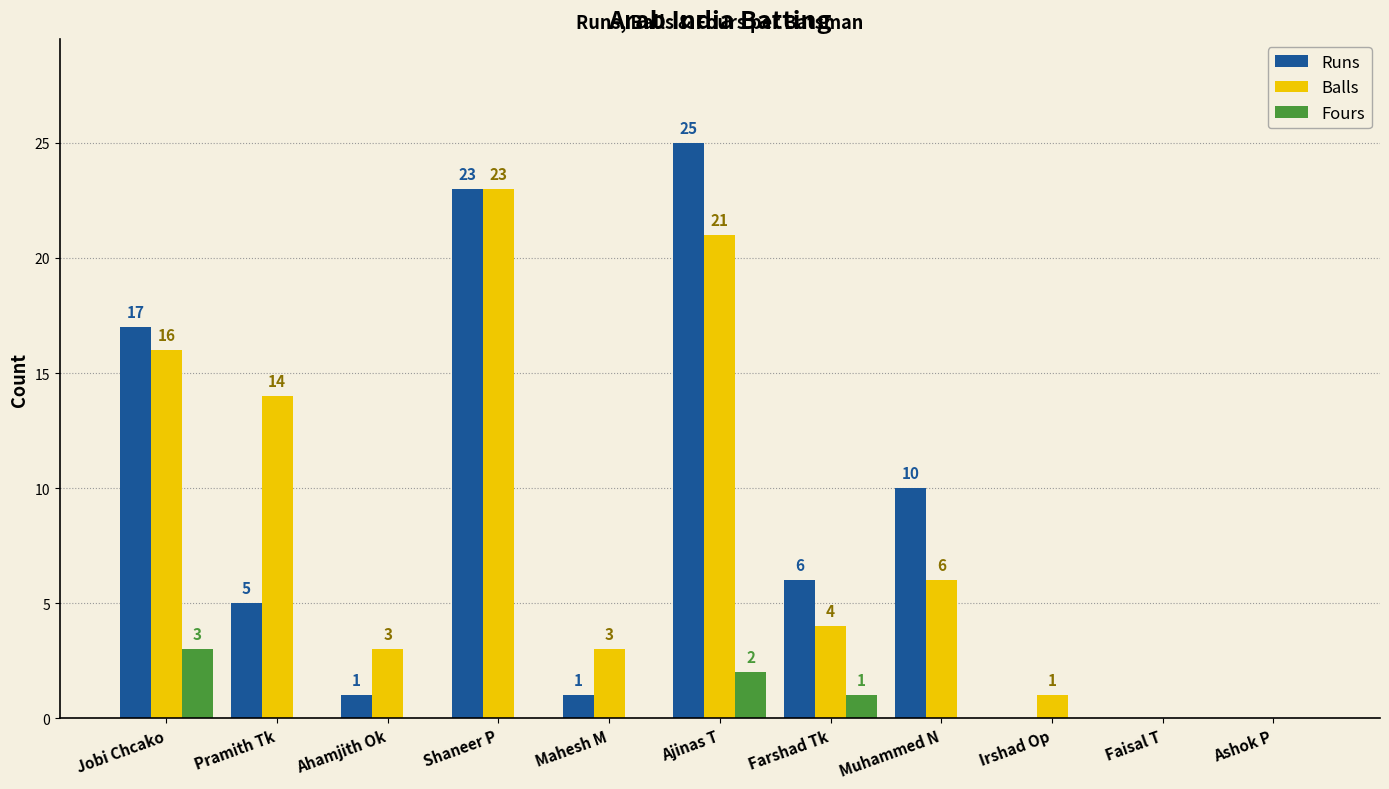

Which series has the largest range (max minus min)?

Runs